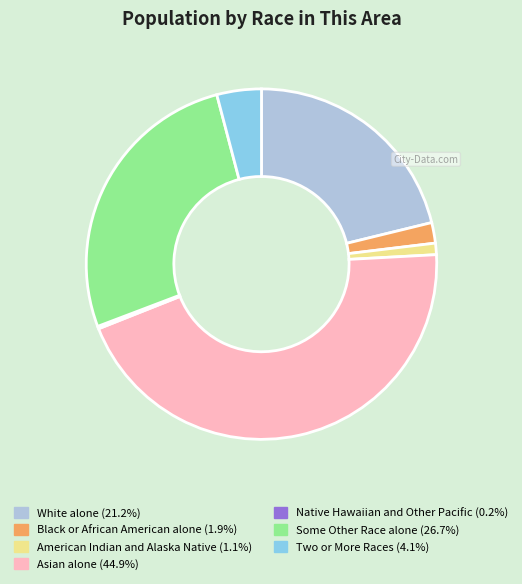

Between Two or More Races and White alone, which is larger?

White alone